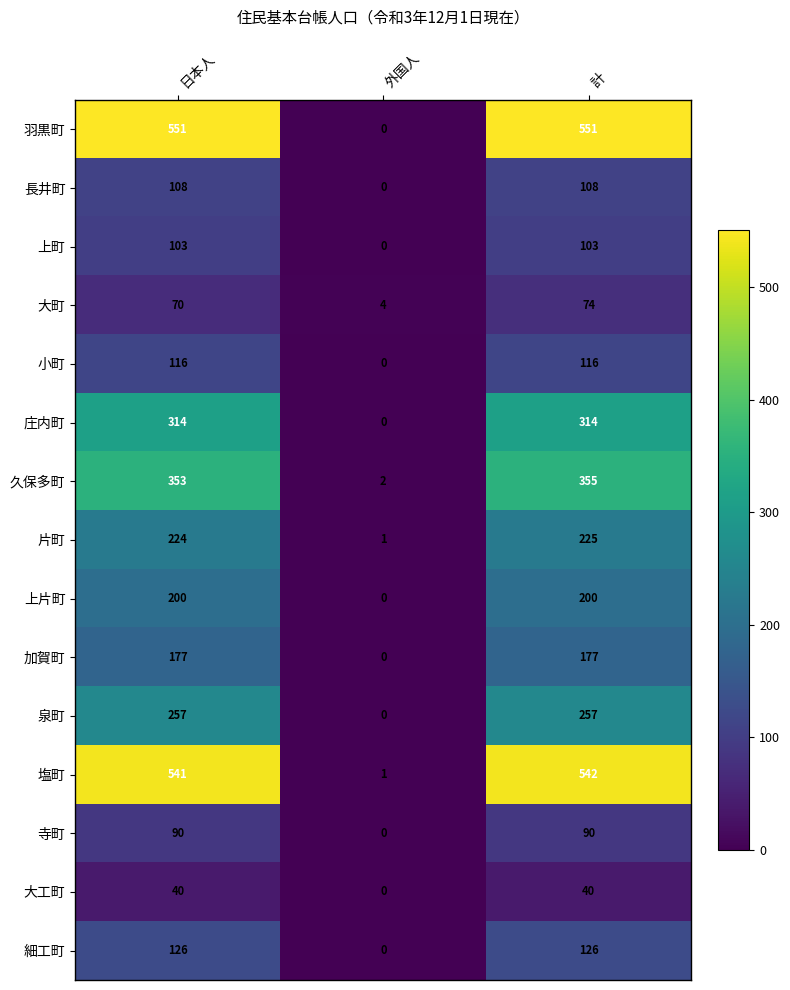

What is the total value across all series at 外国人?

8